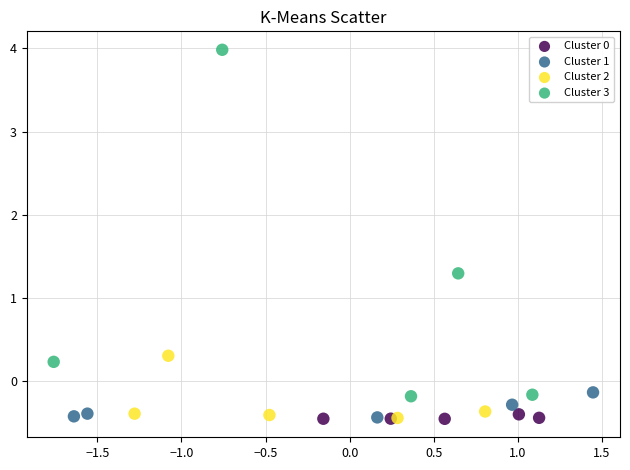

Which series has the widest spread of Y values?

Cluster 3